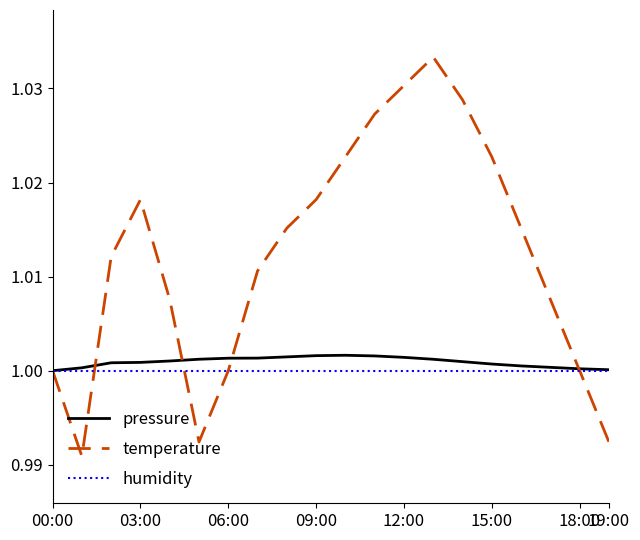

Which series has the widest spread of values?

temperature